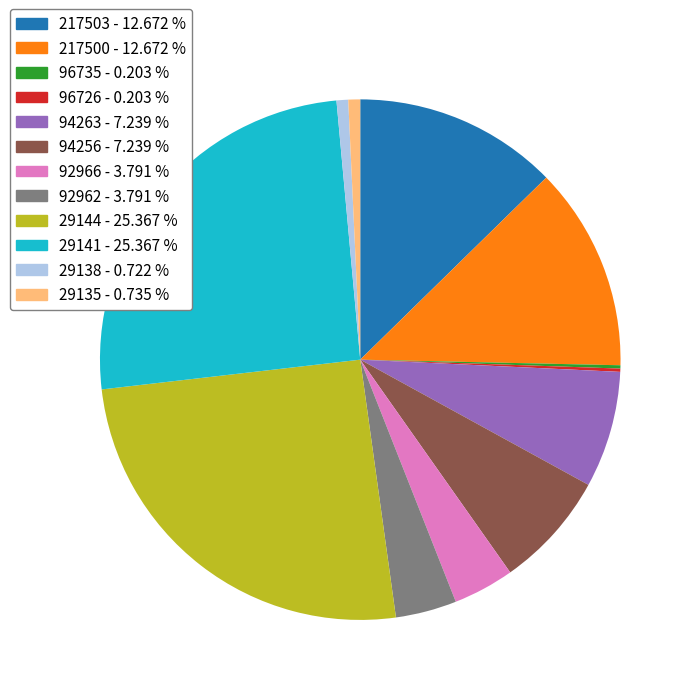

Is there any slice that represents more than half of the pie?

No